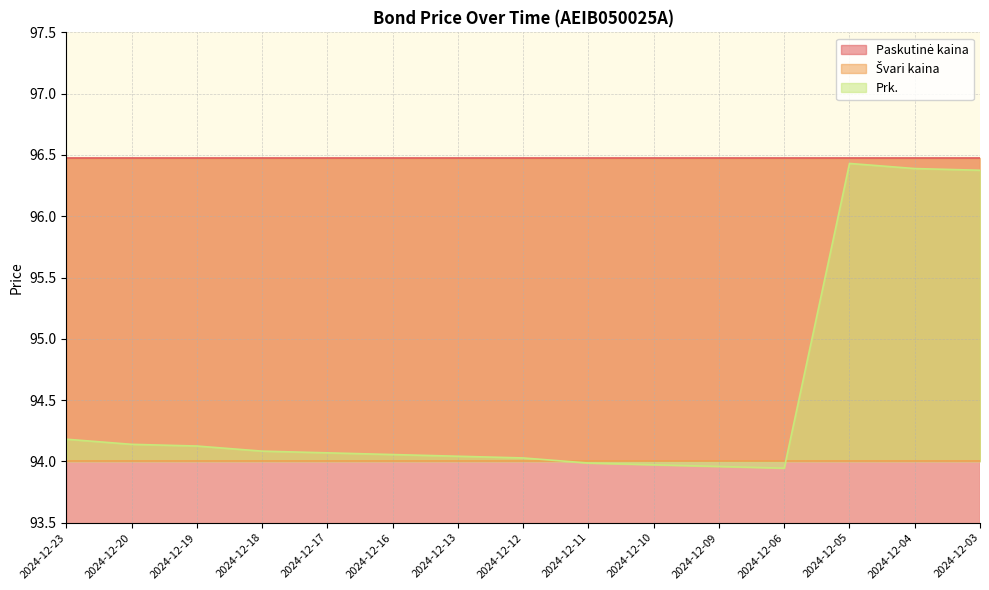

How many lines are shown in the chart?

3